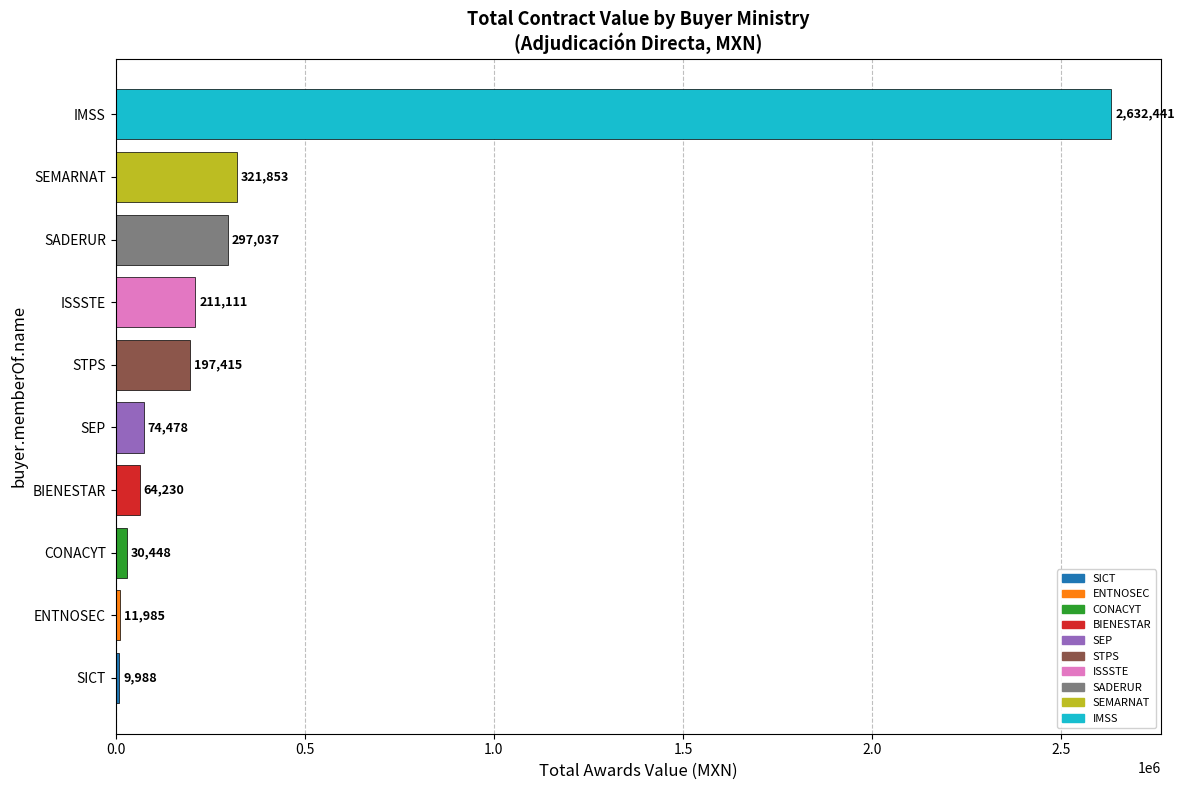

What is the sum of all values?

3850986.4